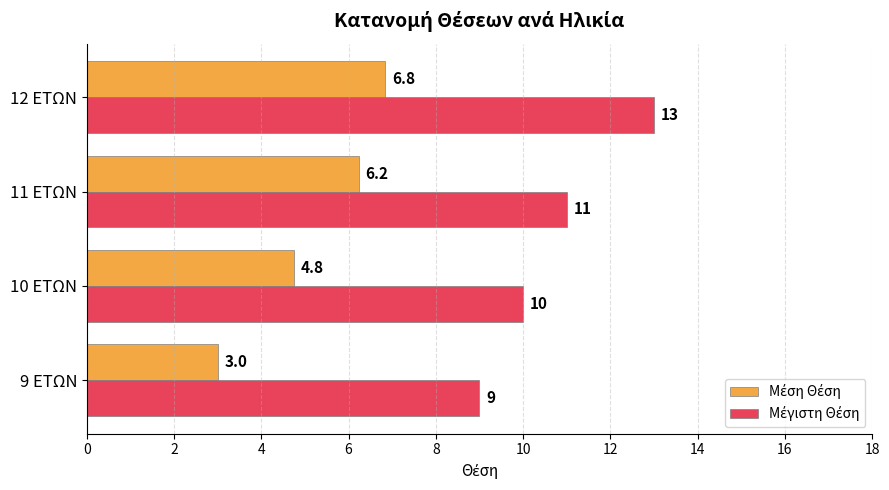

Count the number of data series in this chart.

2